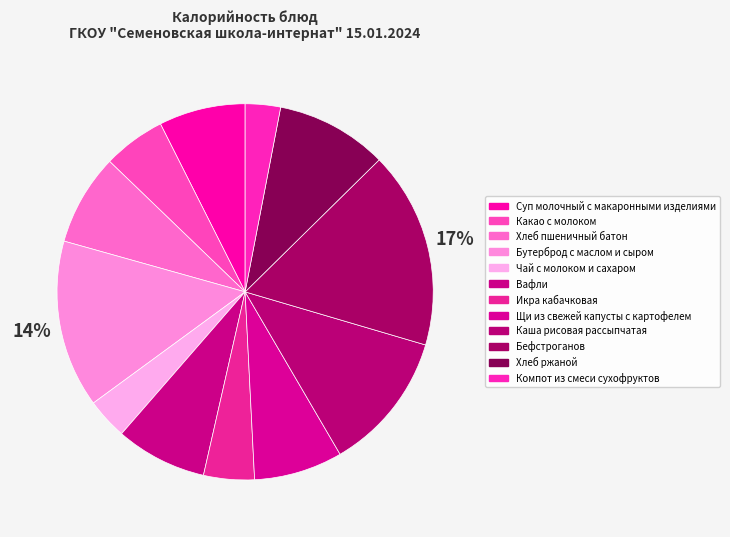

To the nearest percent, what is the difference between the Бефстроганов and Каша рисовая рассыпчатая slice percentages?

5%